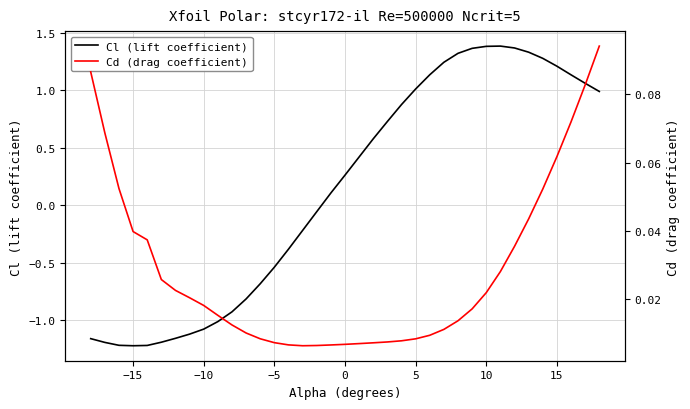

Which series has the widest spread of values?

Cl (lift coefficient)